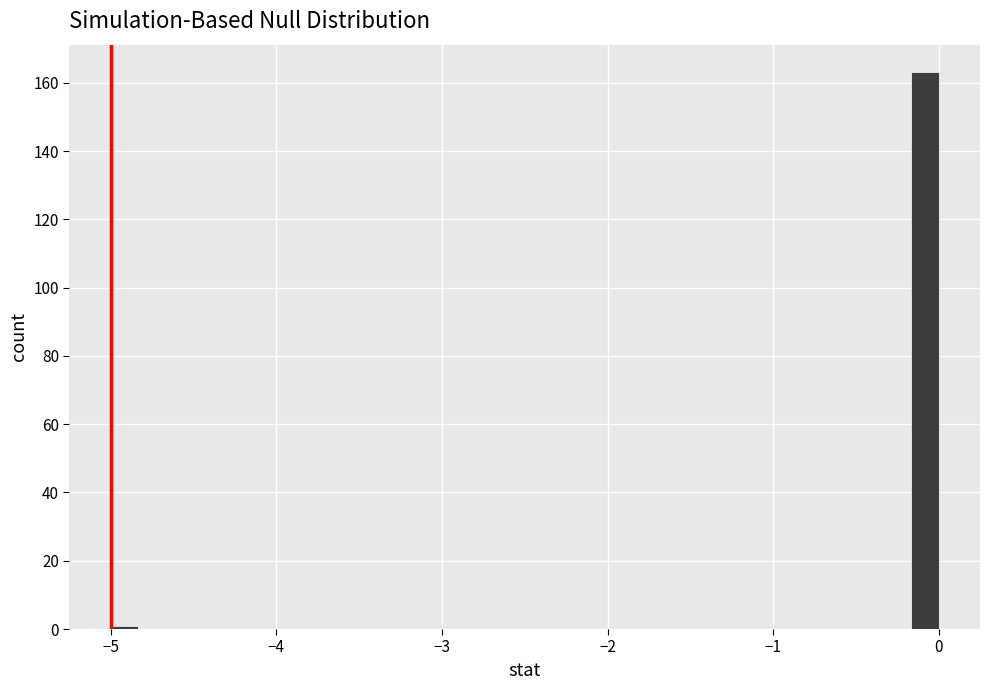

Read against the x-axis, roughly where is the centre of the tallest bar?

-0.1